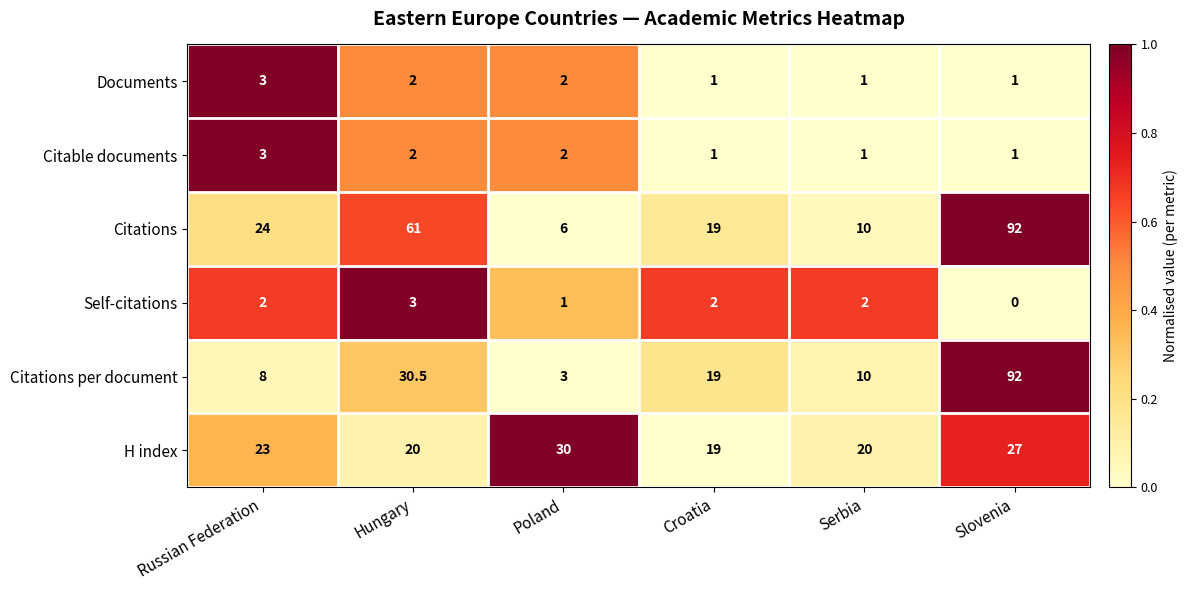

How many series are shown in this chart?

6